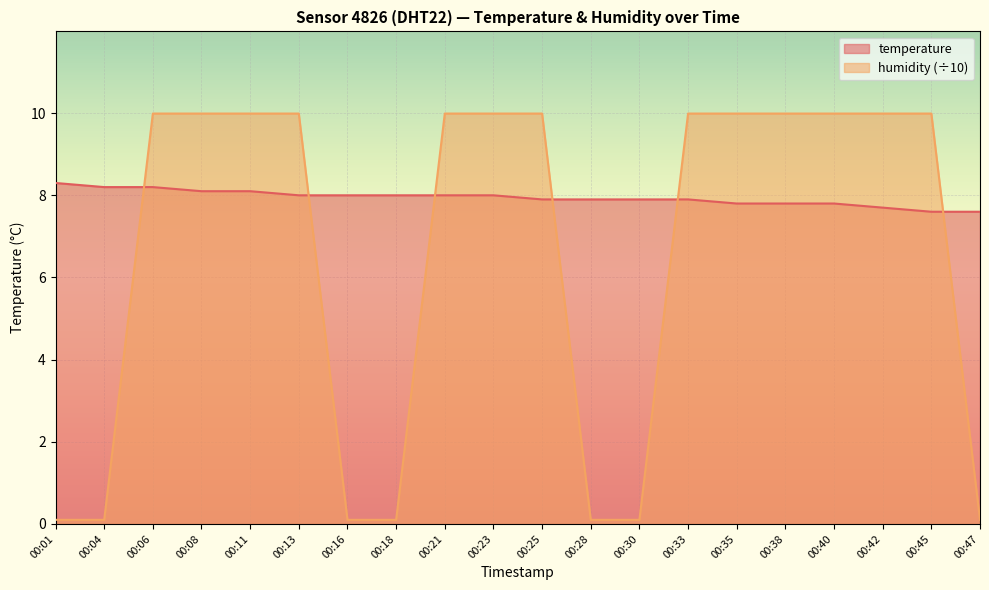

What is the total value across all series at 00:13?

18.0